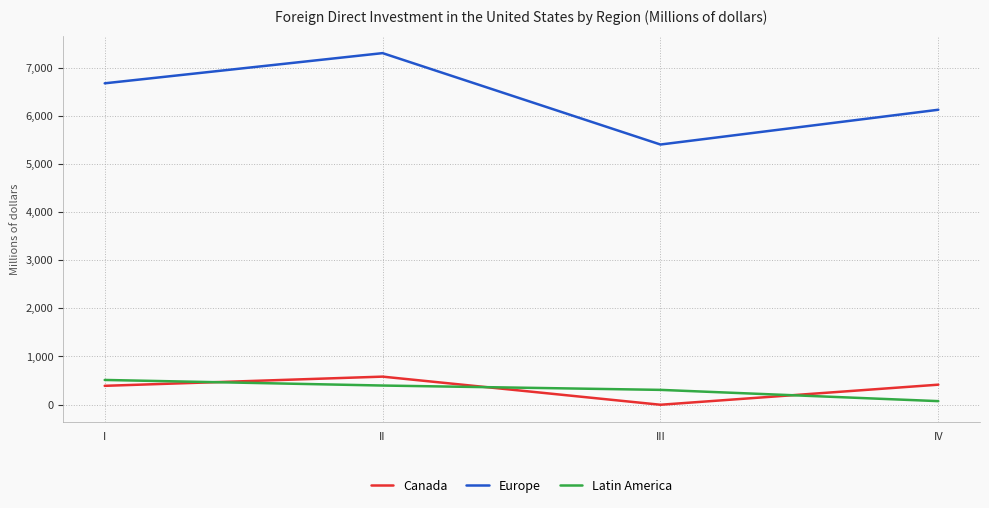

At how many categories does at least one series exceed 6447?

2